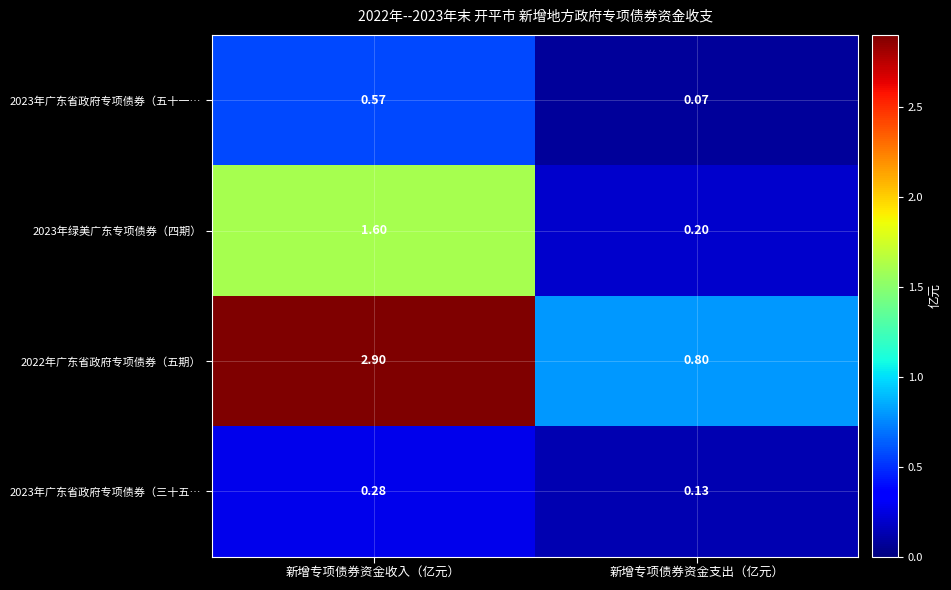

Where is 2023年广东省政府专项债券（三十五… nearest to the value 0?

新增专项债券资金支出（亿元）